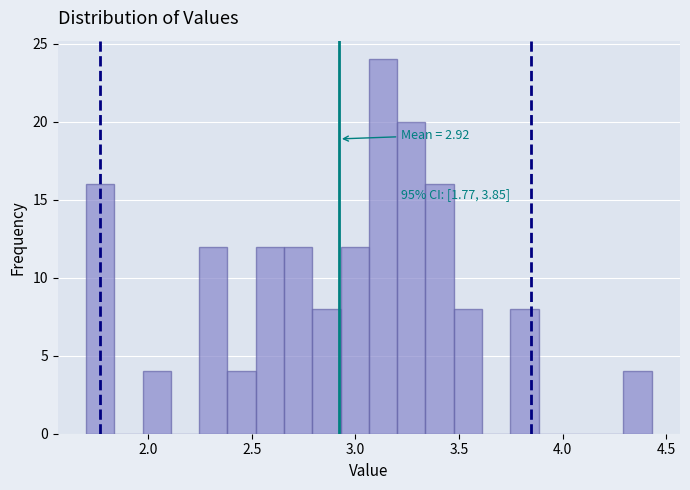

Read against the x-axis, roughly where is the centre of the tallest bar?

3.15